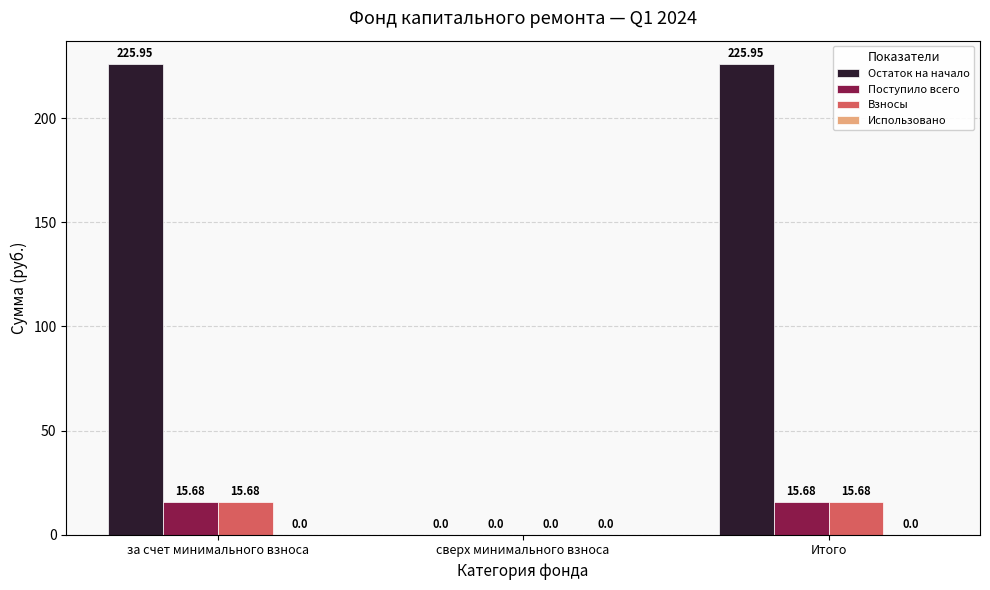

At which label does Остаток на начало first exceed 225?

за счет минимального взноса